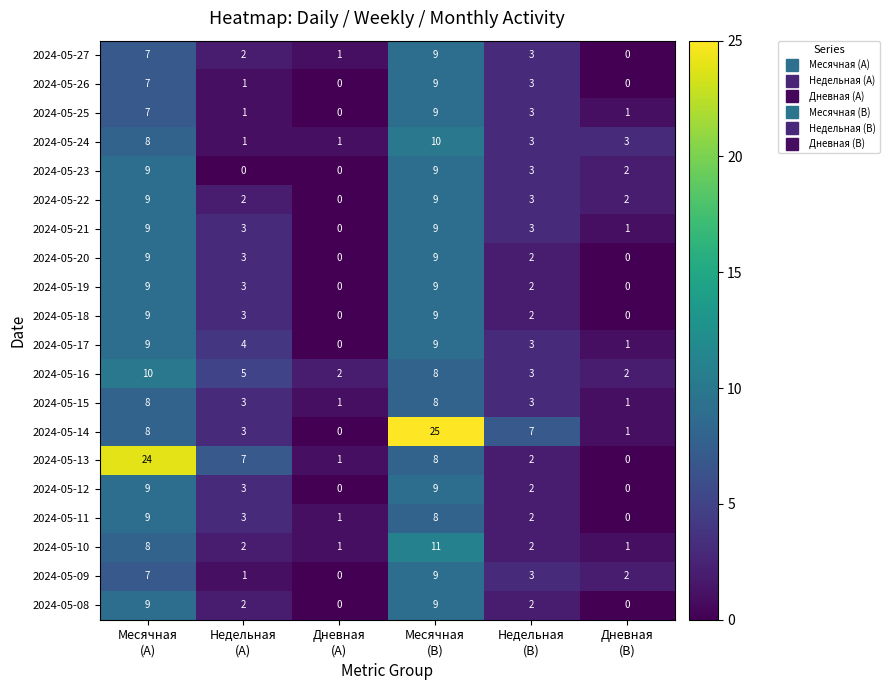

How many 2024-05-12 values are between 0 and 9?

6